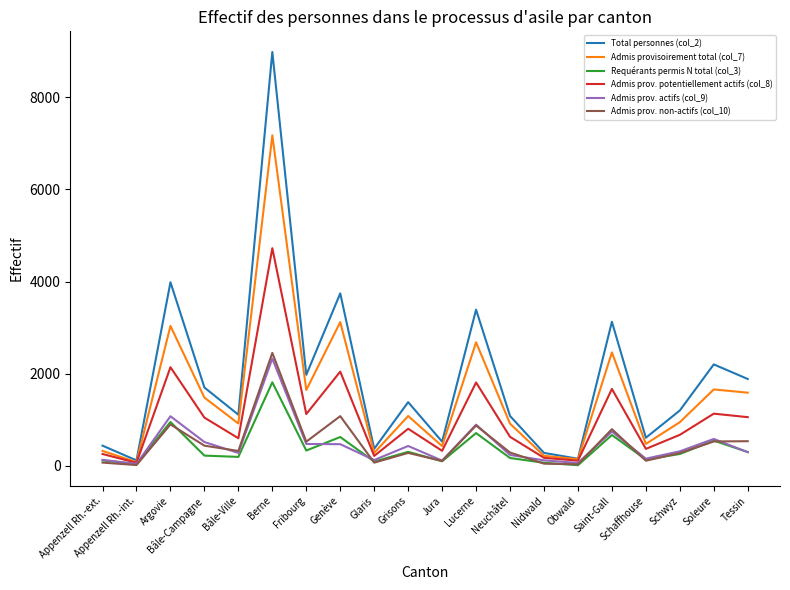

In Admis prov. potentiellement actifs (col_8), how many points are lower than both neighbors (excluding endpoints)?

7